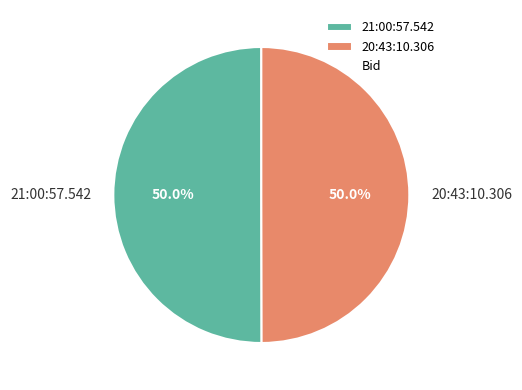

The 21:00:57.542 slice represents 50% of the pie. True or false?

True